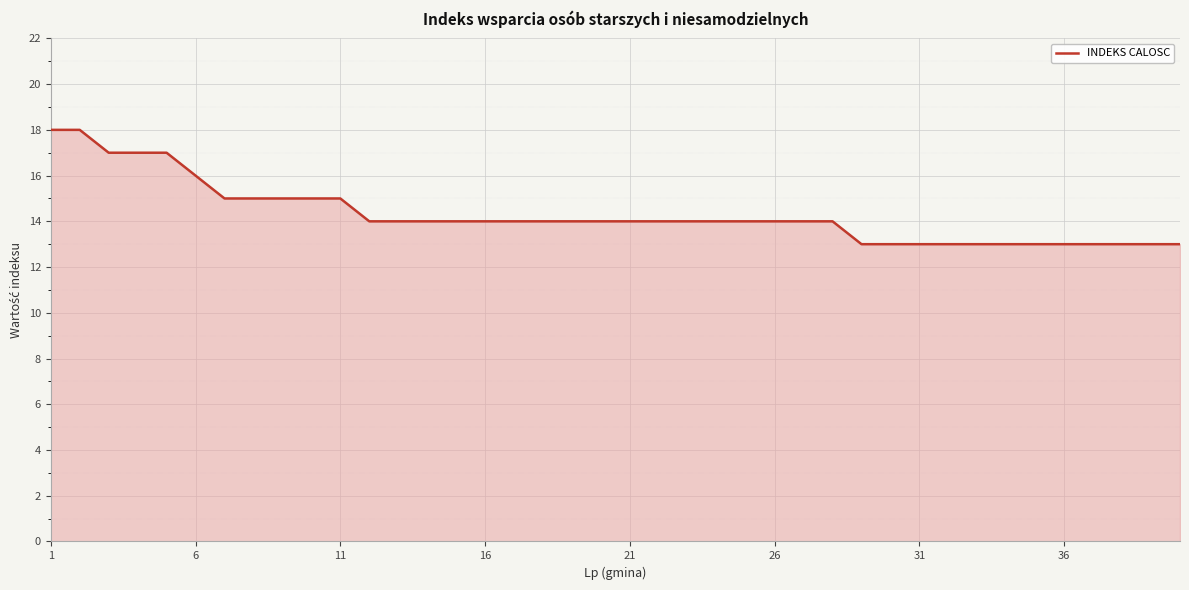

What is the smallest value displayed?

13